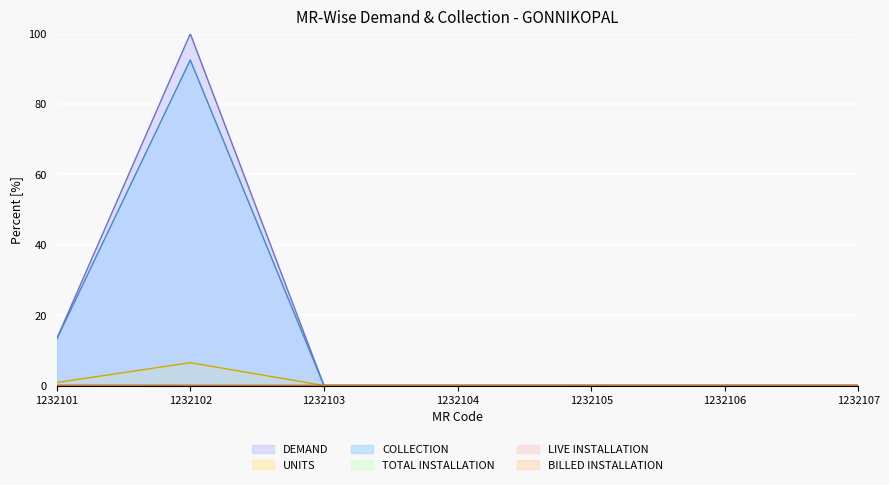

Which series has the widest spread of values?

DEMAND